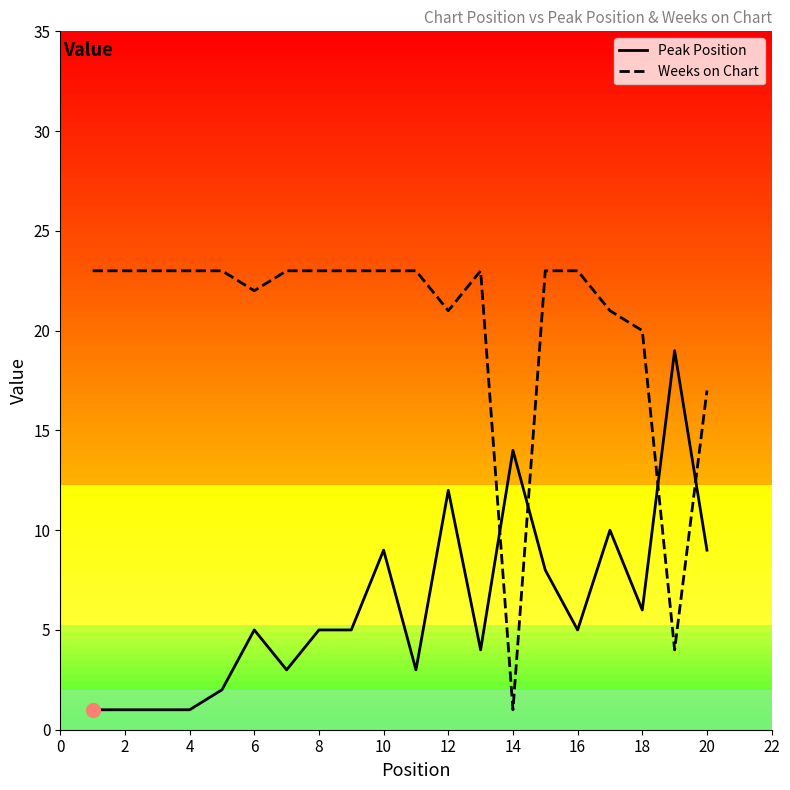

What is the average value of the Peak Position series?

6